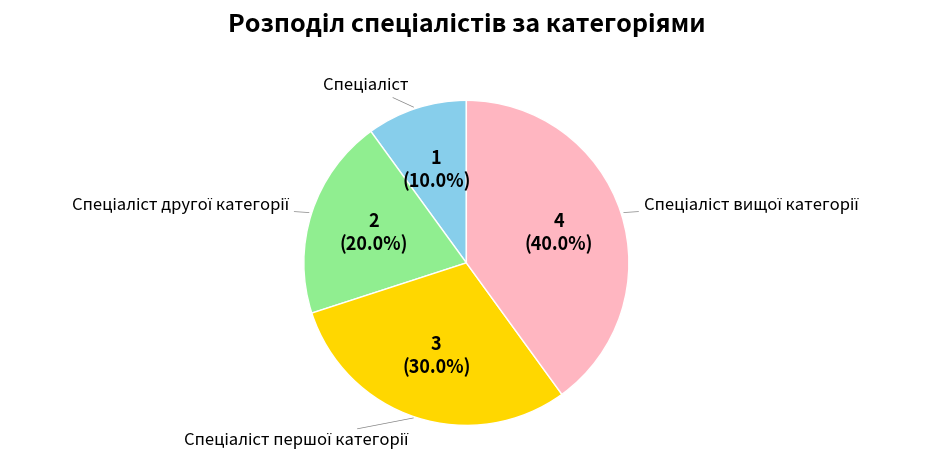

Is there any slice that represents more than half of the pie?

No